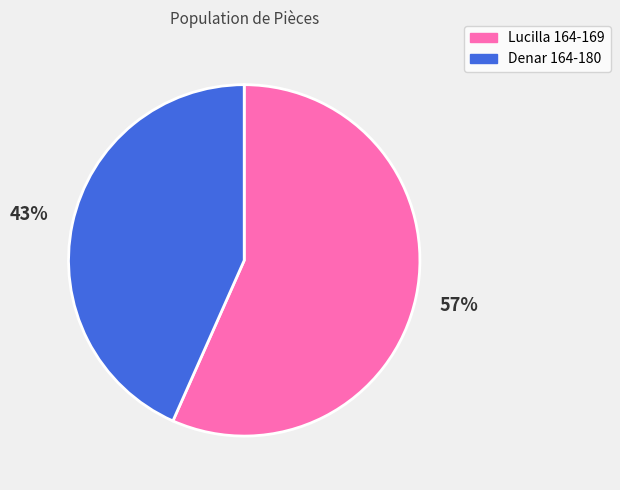

To the nearest percent, what is the average slice percentage?

50%